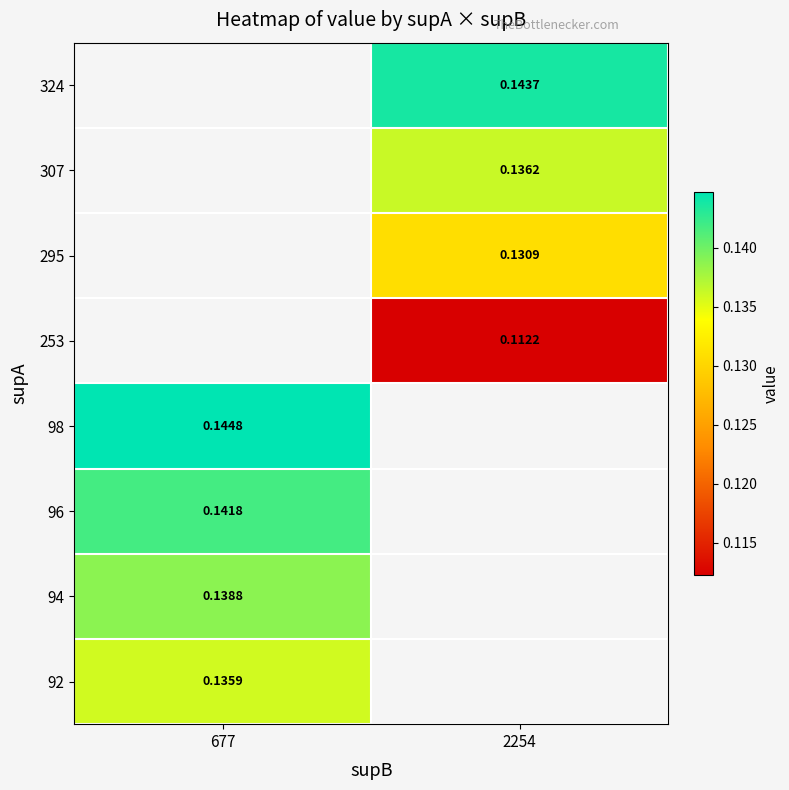

At how many categories does at least one series exceed 0?

2